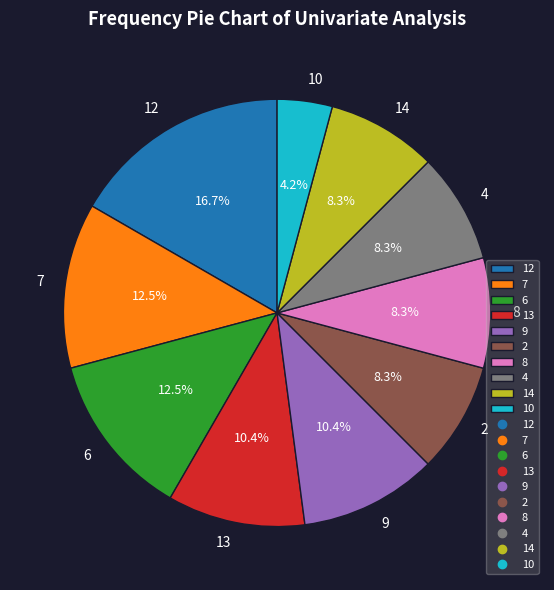

What is the largest slice in the pie chart?

12